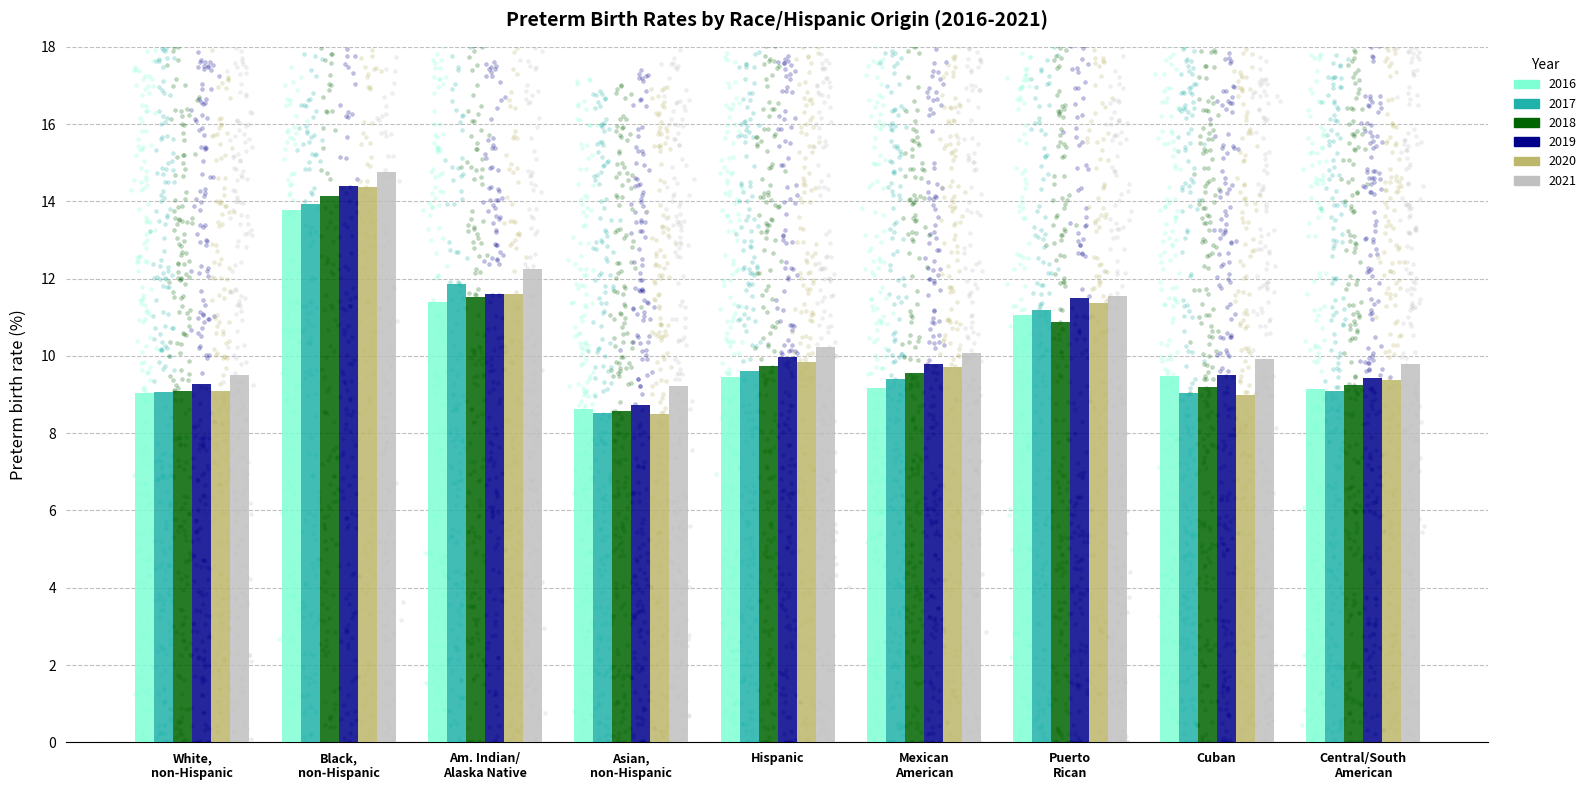

Is the value of 2018 at Am. Indian/ Alaska Native greater than the value of 2019 at White, non-Hispanic?

Yes